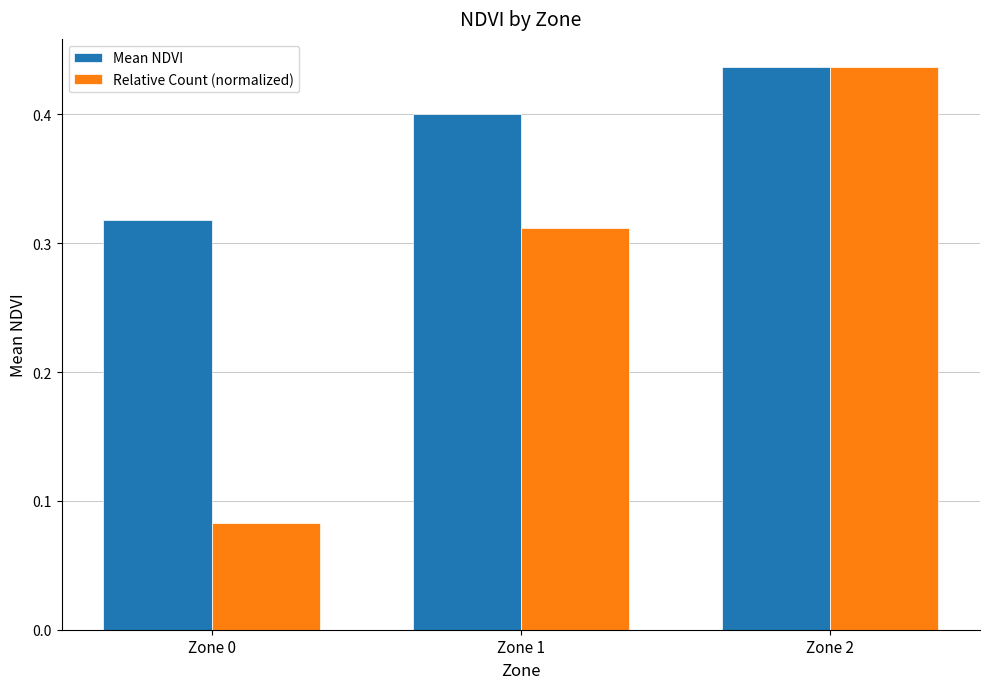

True or false: Mean NDVI has a value of 0.5 at Zone 0.

False